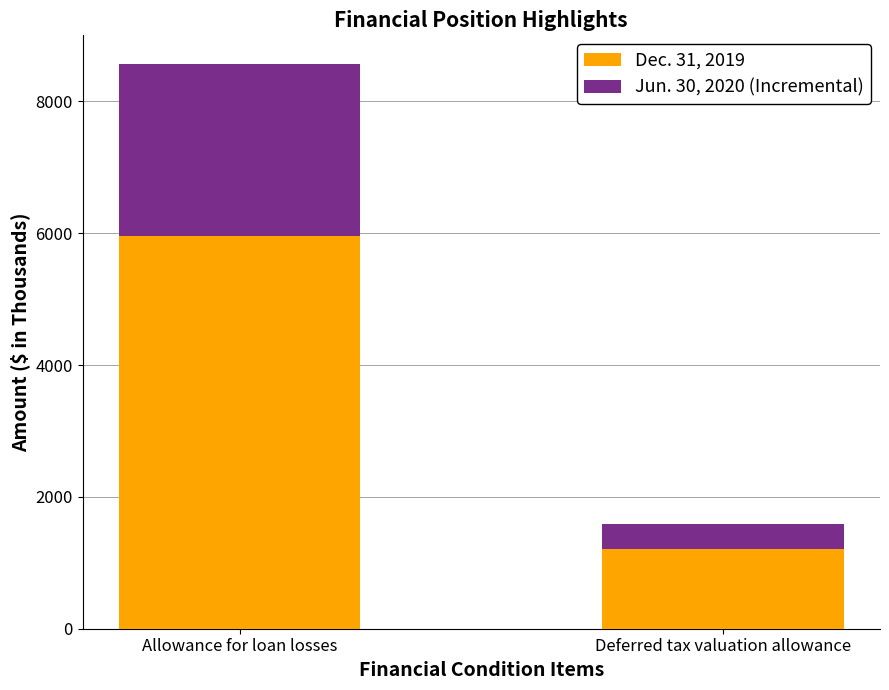

At which category is the sum across all series the highest?

Allowance for loan losses